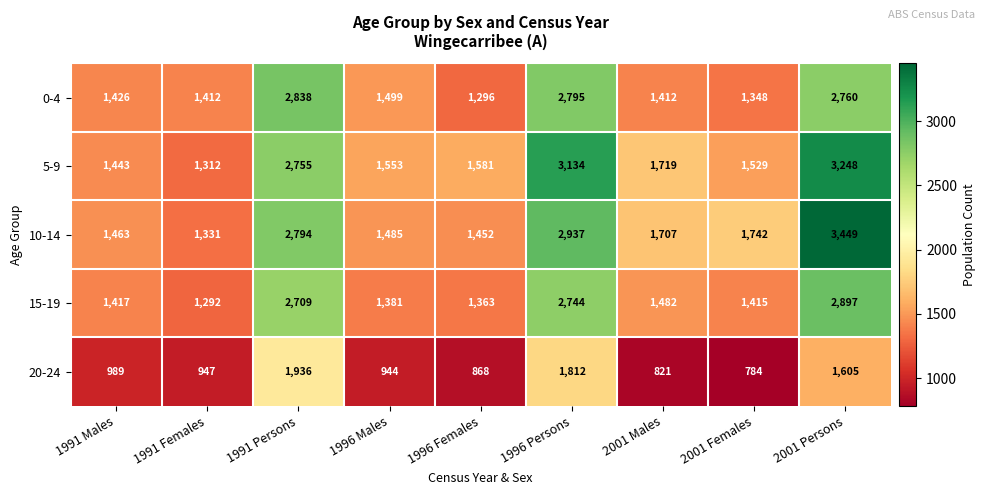

Which label corresponds to the largest value in the chart?

2001 Persons